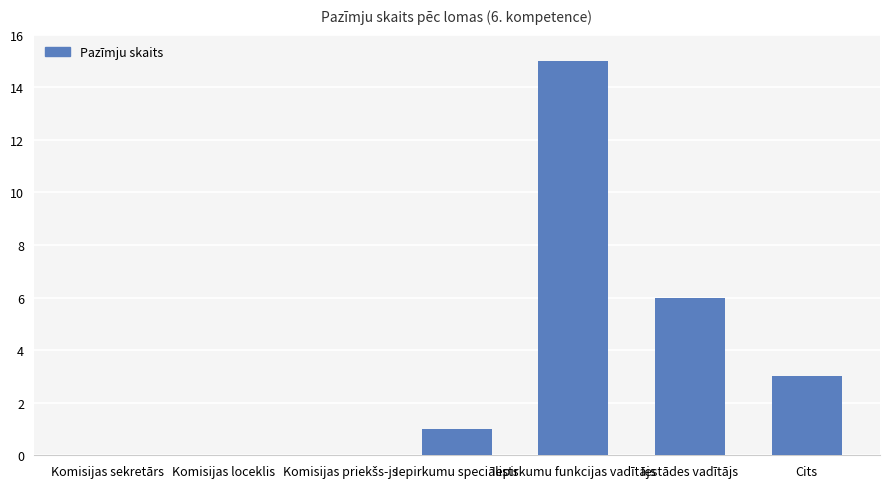

At which label is the value closest to 7?

Iestādes vadītājs